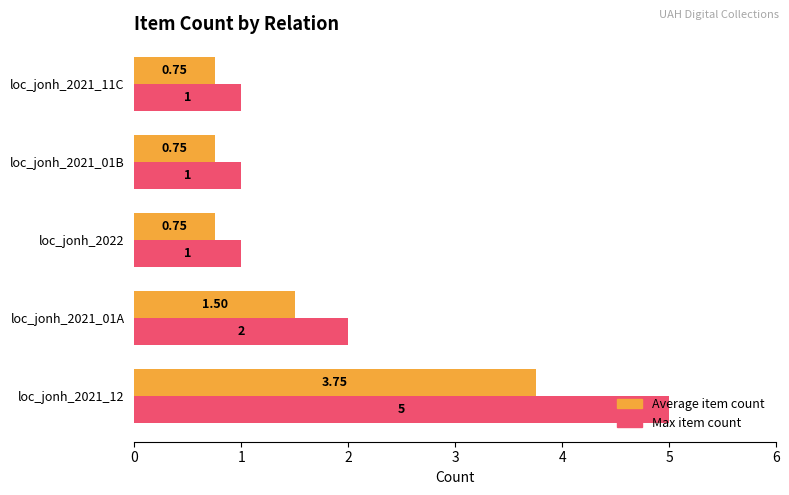

How many data points does each series have?

5